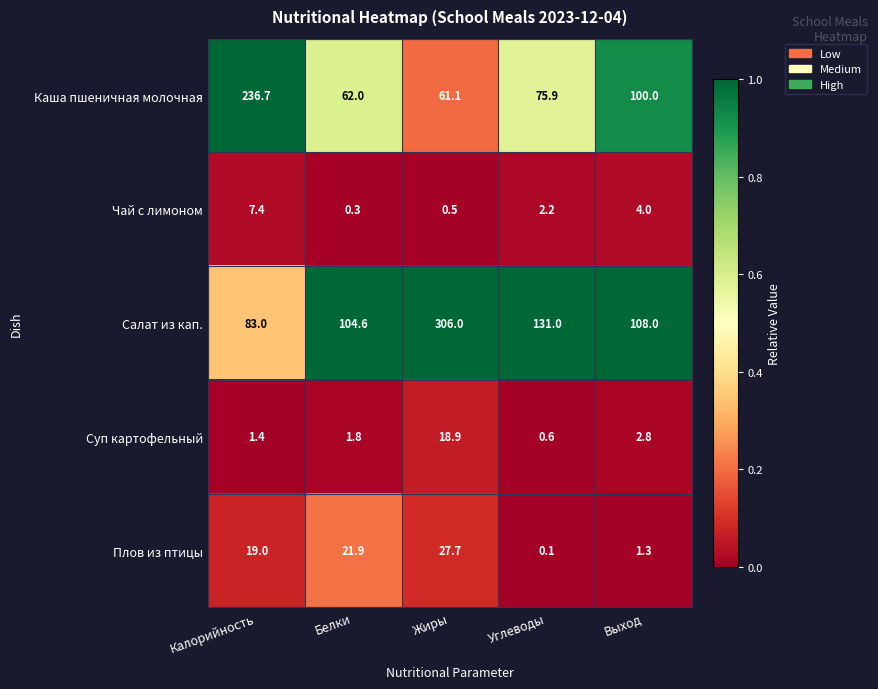

Reading left to right, list all the values displayed in this chart.

Каша пшеничная молочная: Калорийность=236.7	Белки=62.0	Жиры=61.1	Углеводы=75.9	Выход=100.0
Чай с лимоном: Калорийность=7.4	Белки=0.3	Жиры=0.5	Углеводы=2.2	Выход=4.0
Салат из кап.: Калорийность=83.0	Белки=104.6	Жиры=306.0	Углеводы=131.0	Выход=108.0
Суп картофельный: Калорийность=1.4	Белки=1.8	Жиры=18.9	Углеводы=0.6	Выход=2.8
Плов из птицы: Калорийность=19.0	Белки=21.9	Жиры=27.7	Углеводы=0.1	Выход=1.3